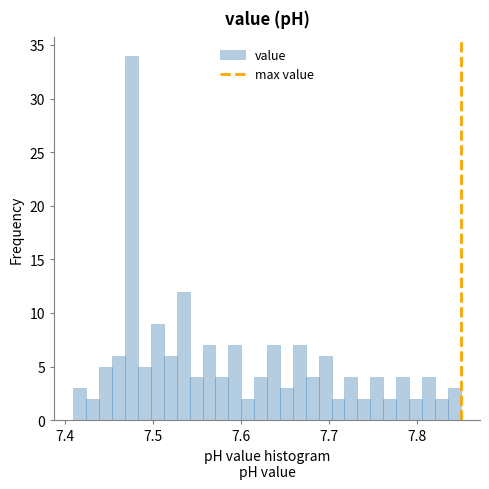

Around what value on the x-axis is the tallest bar? Give the approximate position of its centre, as read against the axis.

7.48